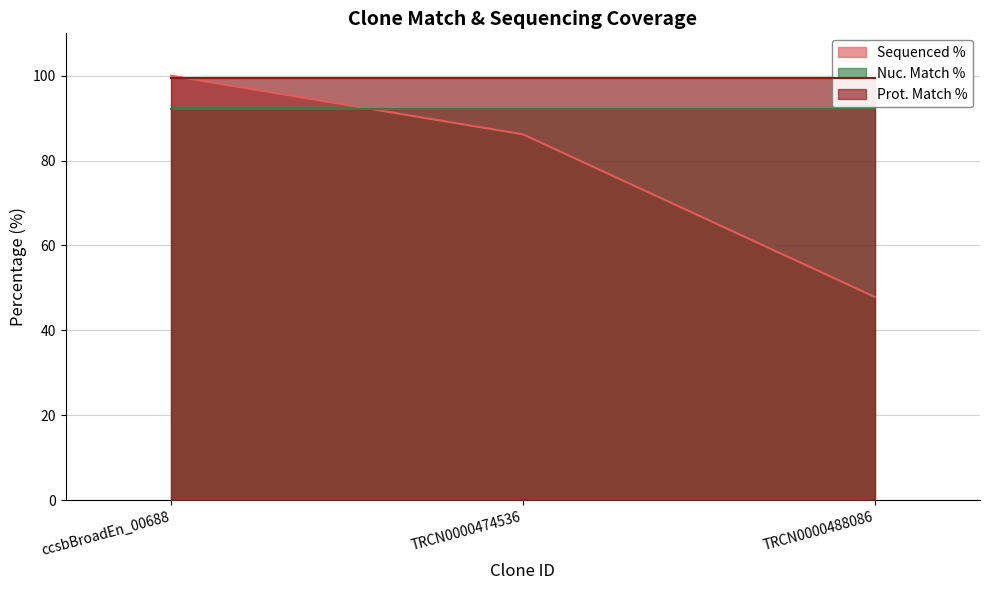

What is the sum of all Sequenced % values?

234.1